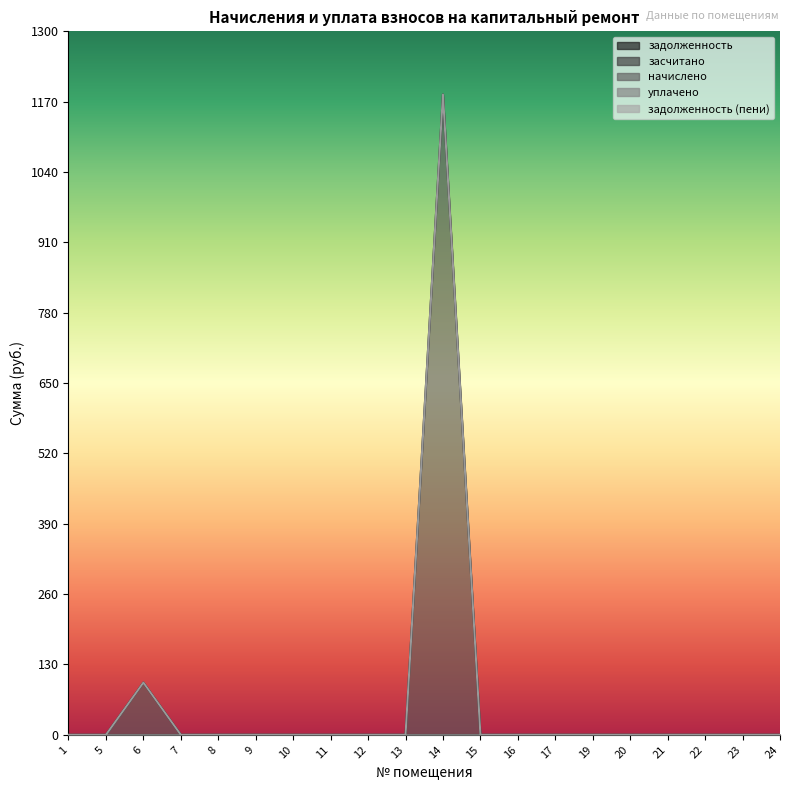

Is the value of засчитано at 5 greater than the value of уплачено at 5?

No